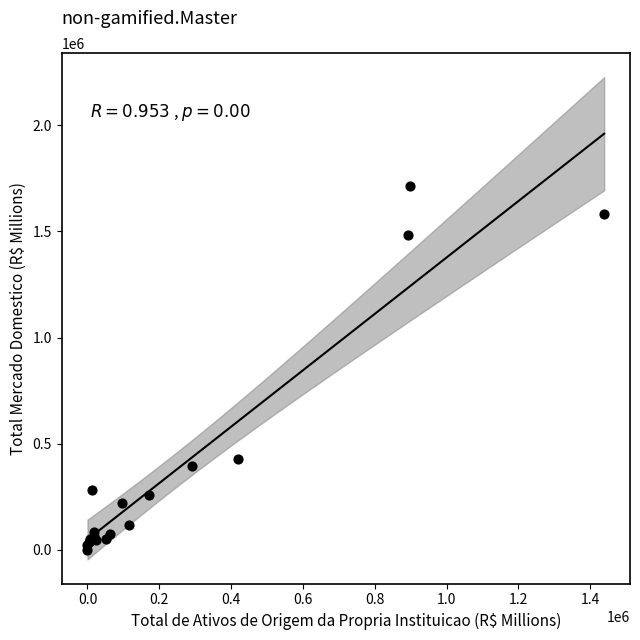

What Y value in the scatter plot is closest to 858394?

428703.1